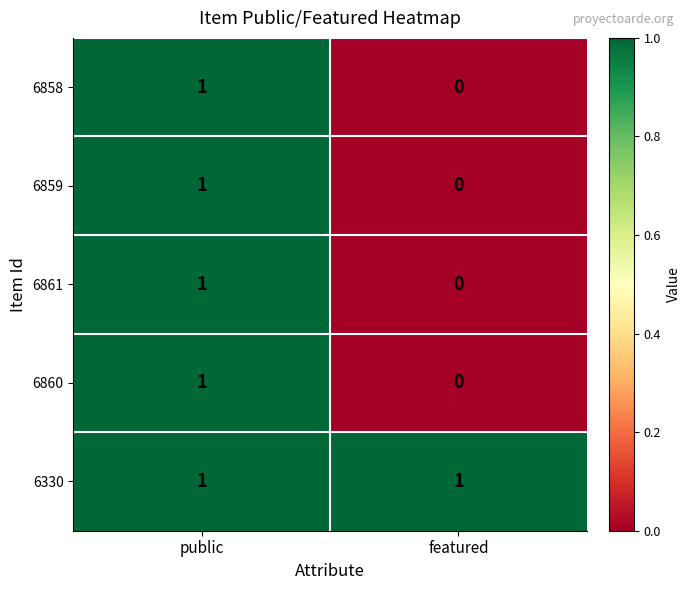

Which category has the lowest value across all series?

featured